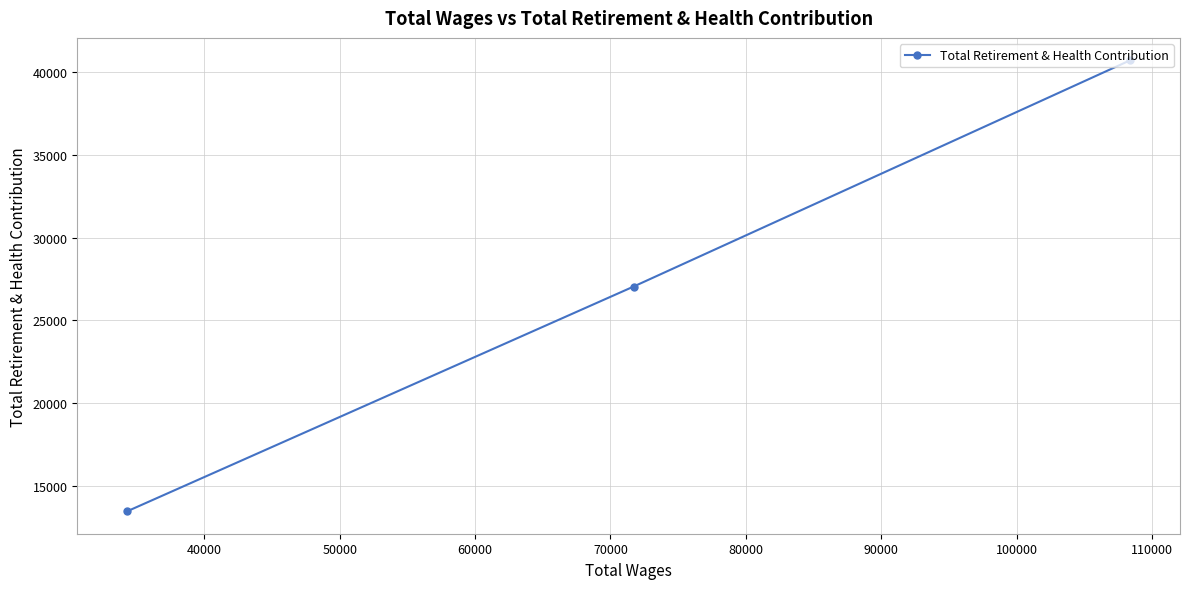

What is the maximum value shown in the chart?

40710